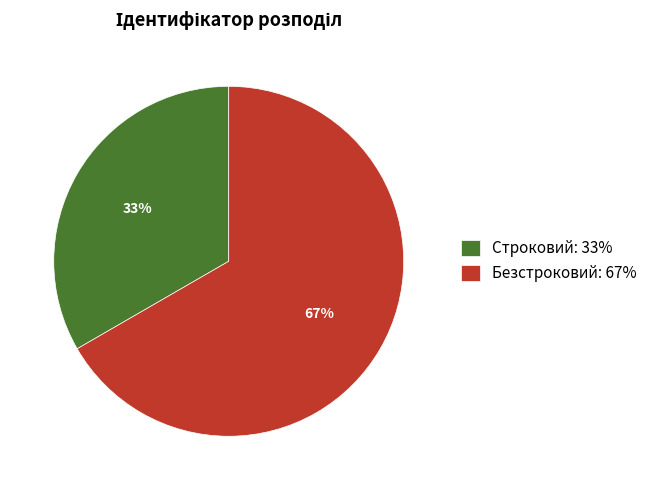

Between Безстроковий: 67% and Строковий: 33%, which is larger?

Безстроковий: 67%